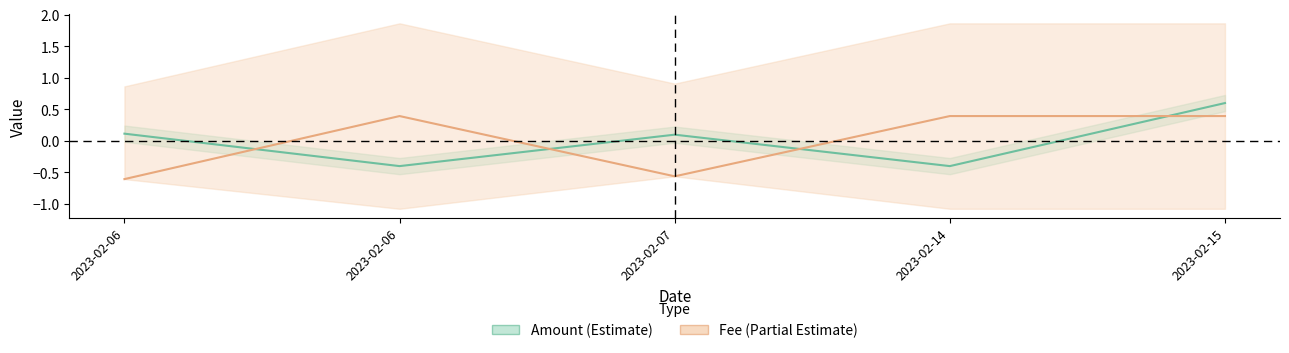

At 2023-02-06, list the series in order from largest to smallest.

Amount, Fee